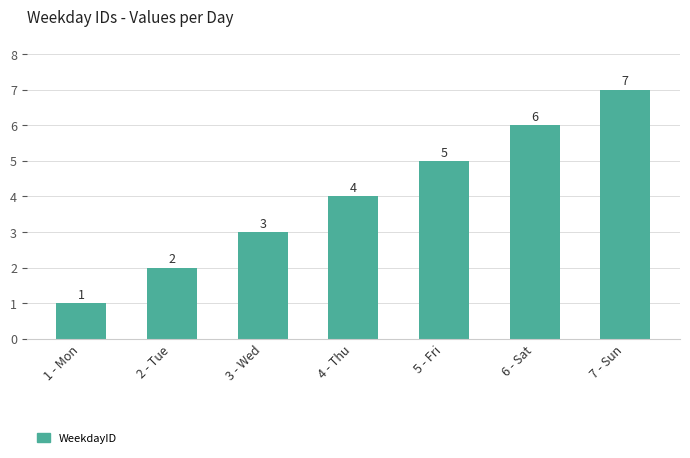

How many data points are less than 4?

3